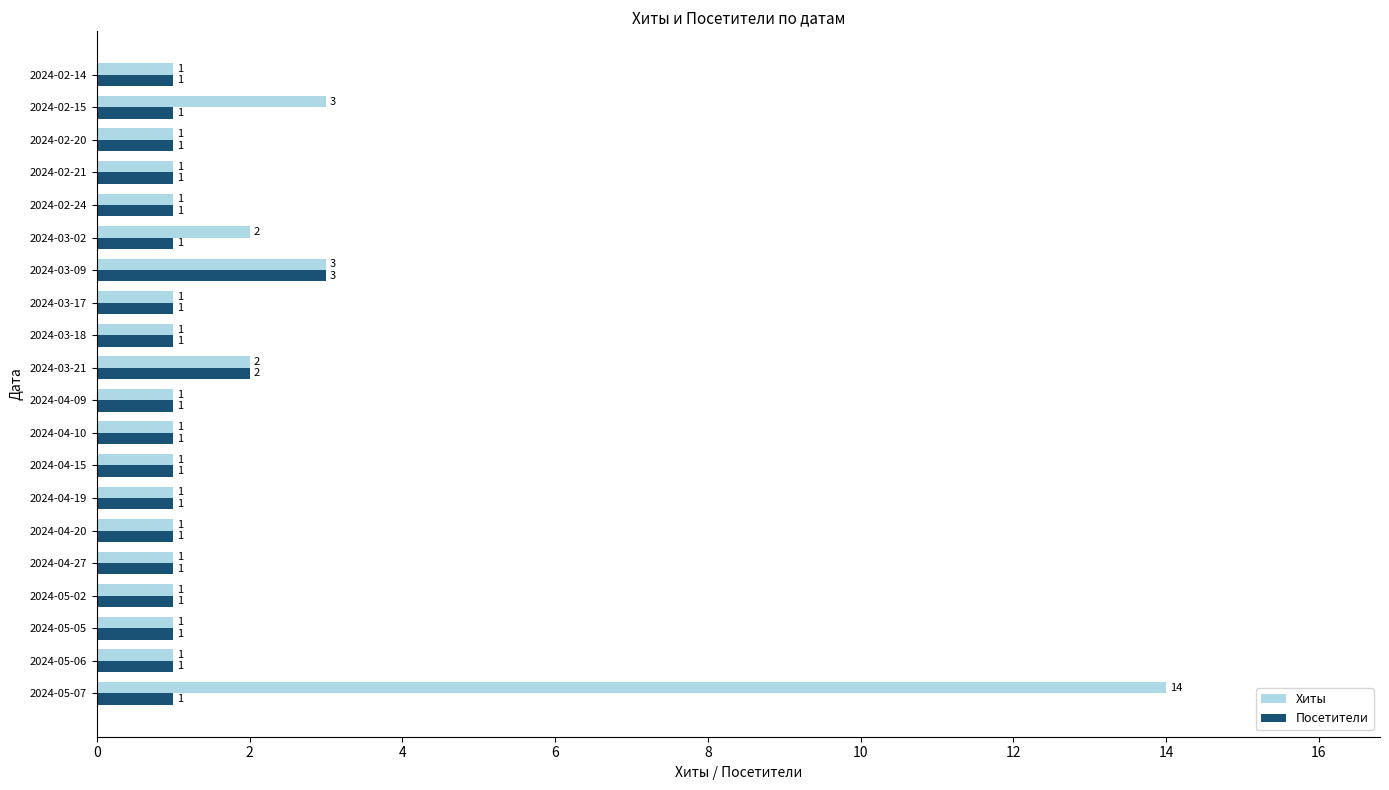

What is the difference between the maximum and second lowest values in the Хиты series?

13